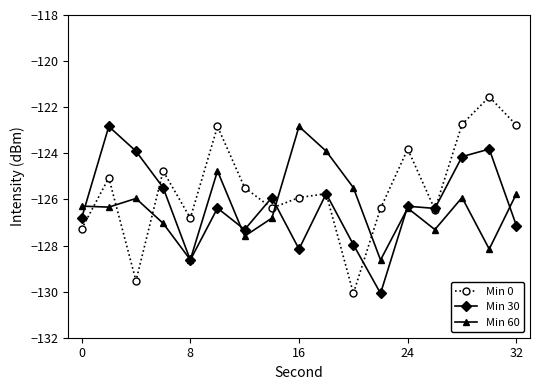

Which series has the largest range (max minus min)?

Min 0